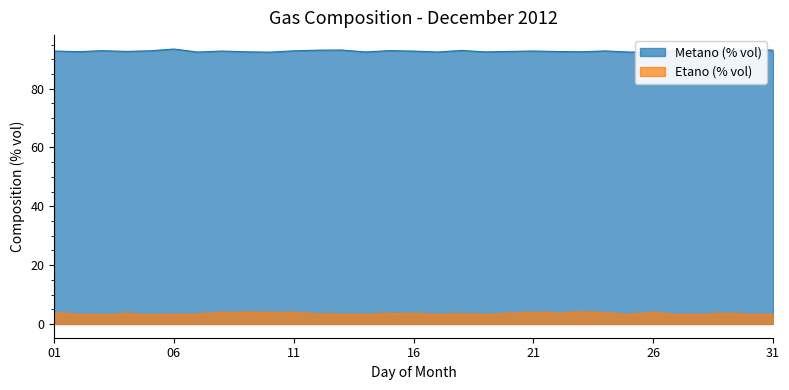

At which label does Etano (% vol) reach its minimum?

03